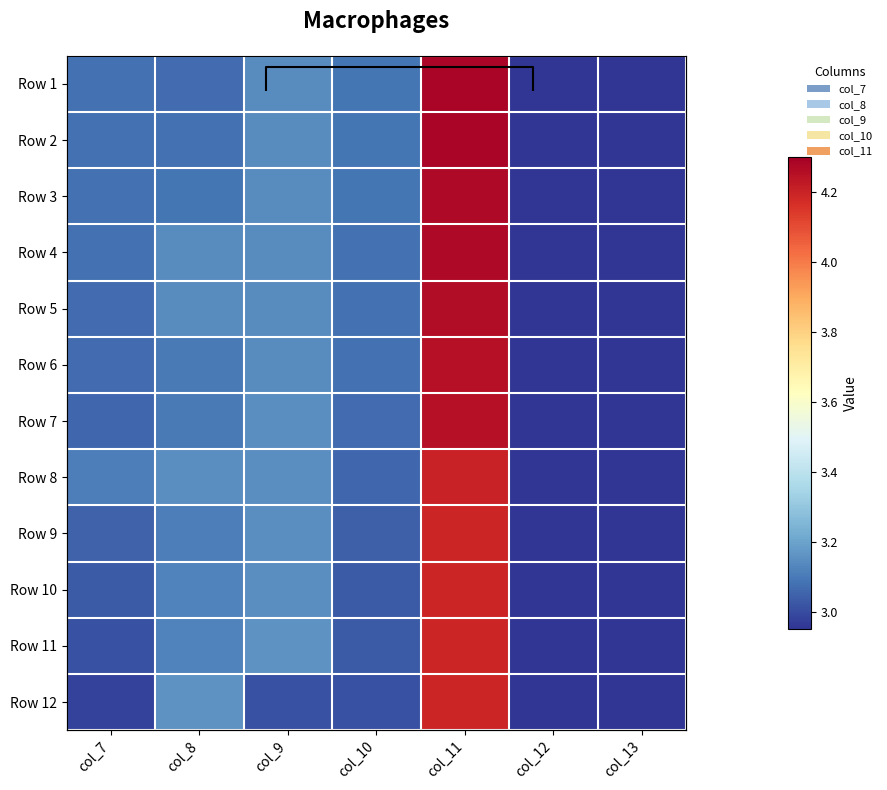

Which series has the largest range (max minus min)?

Row 1